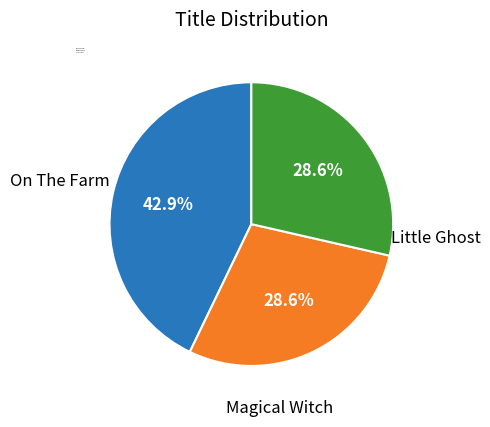

Count the number of slices in the pie.

3